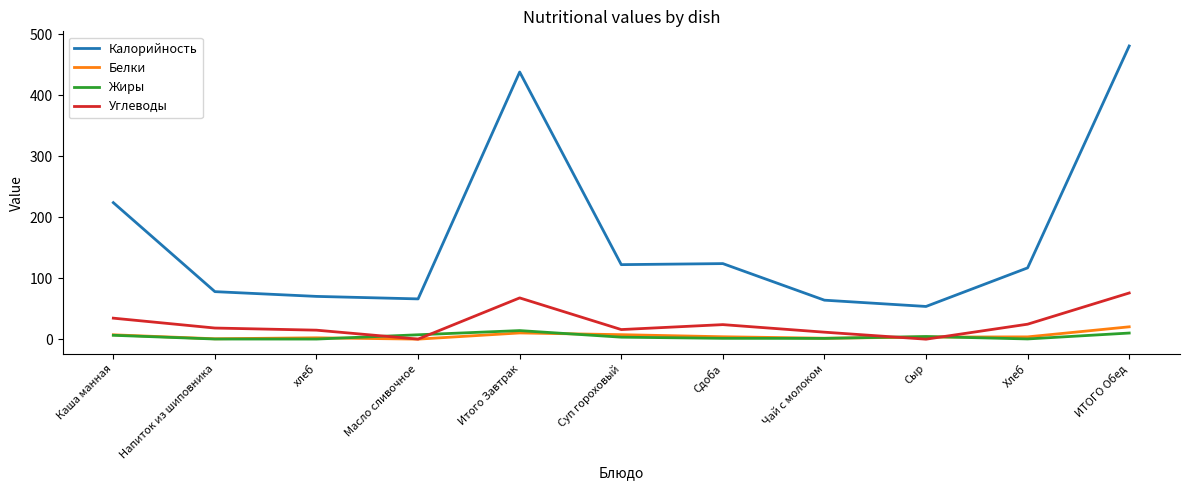

Is it true that Калорийность equals 78.0 at Напиток из шиповника?

True